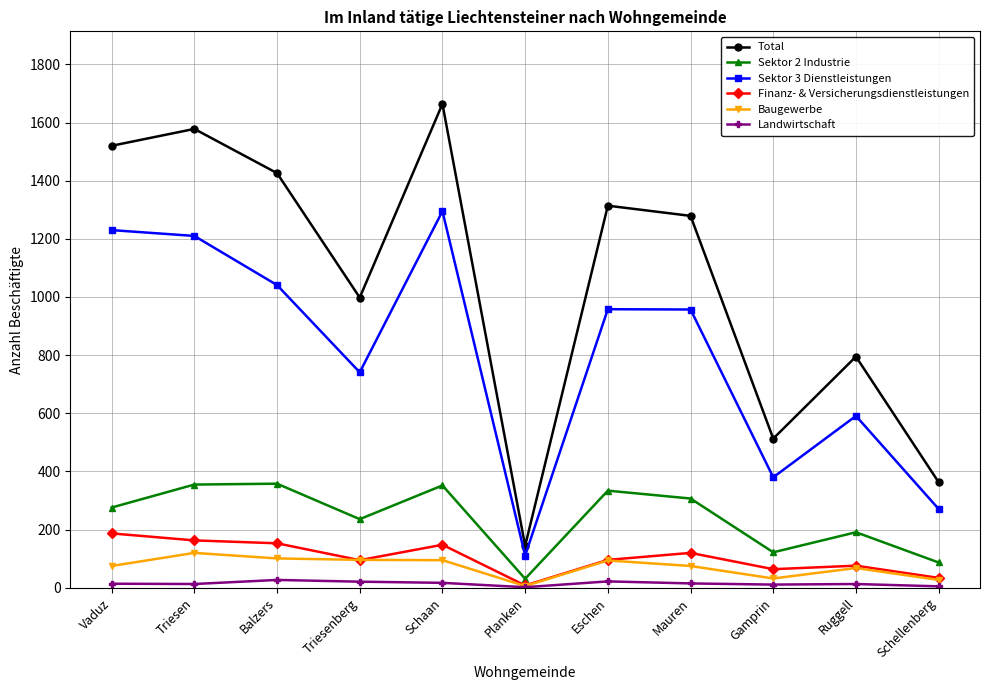

How many categories are shown in the chart?

11